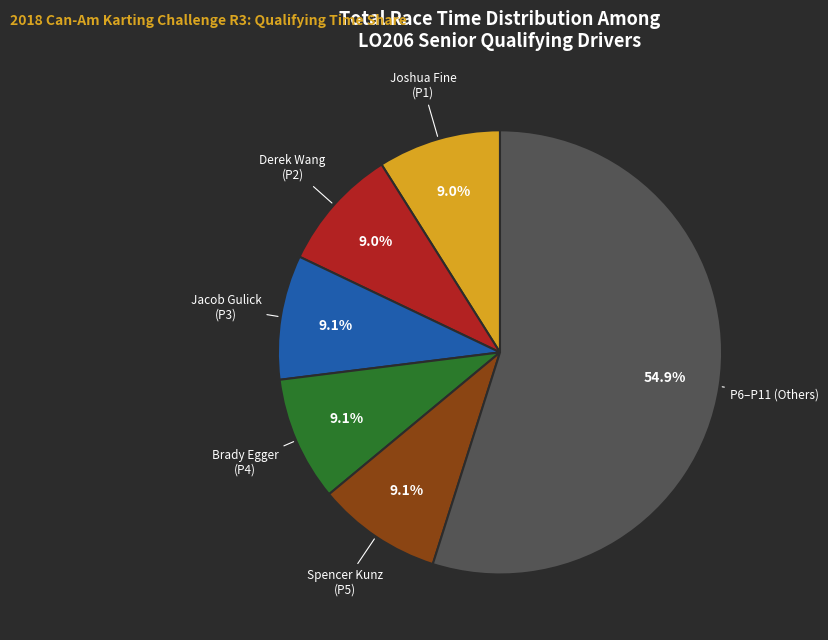

How many segments does this pie chart have?

6